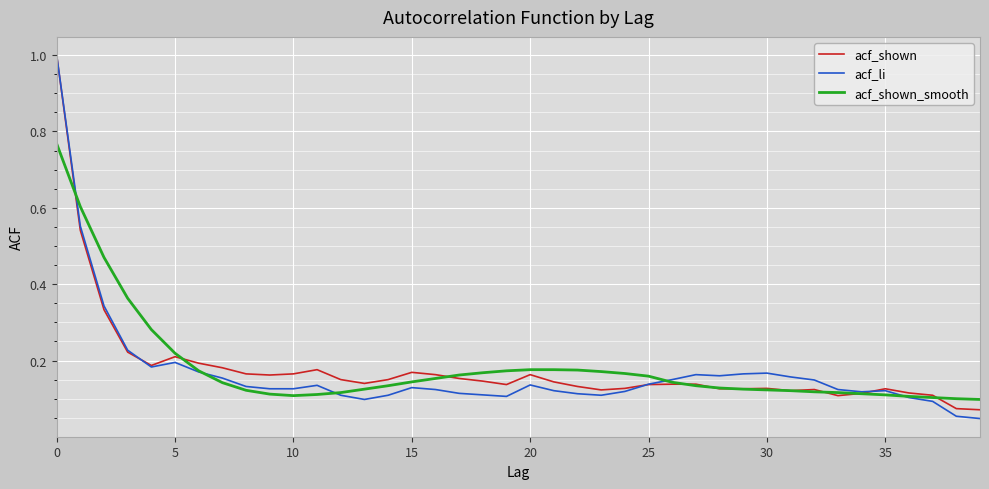

What is the maximum value for acf_shown?

1.0